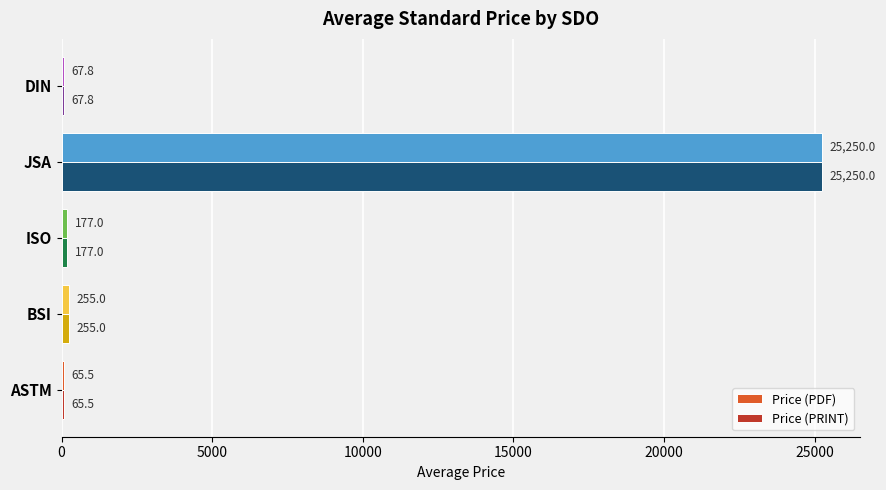

The Price (PDF) series shows 65.5 at ASTM. True or false?

True